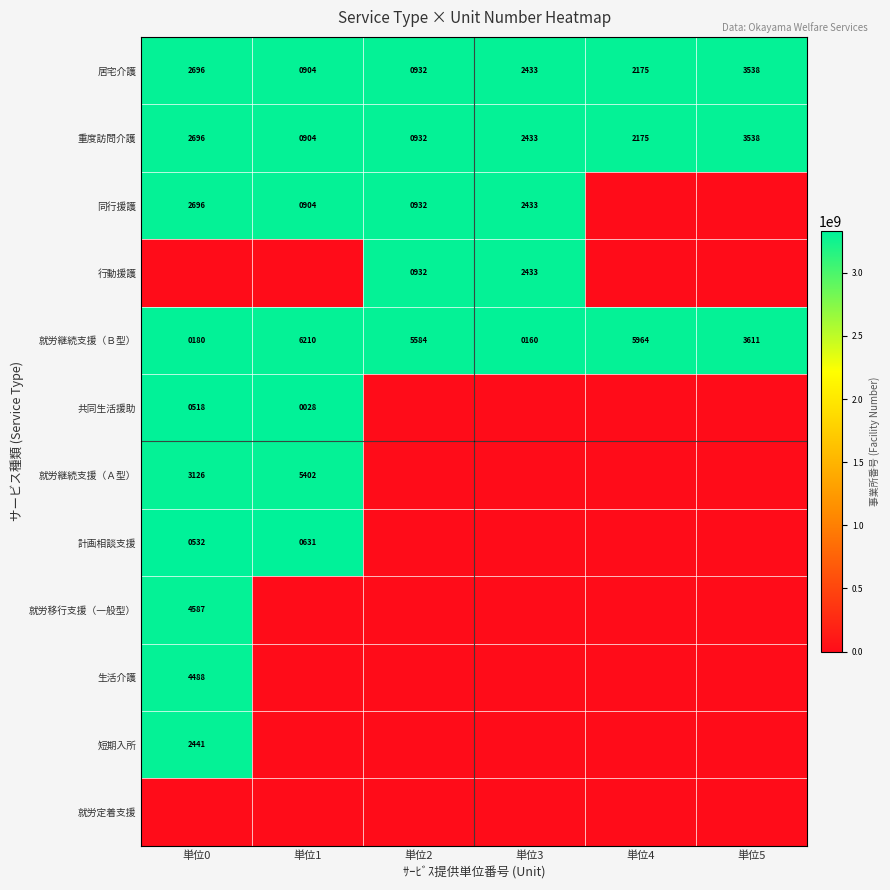

What is the difference between the 居宅介護 values at 単位2 and 単位5?

2606